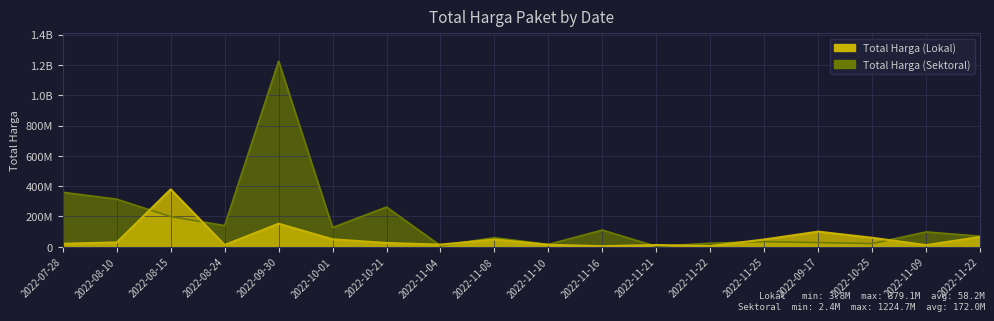

Which series changed the most between 2022-08-24 and 2022-11-22?

Total Harga (Sektoral)